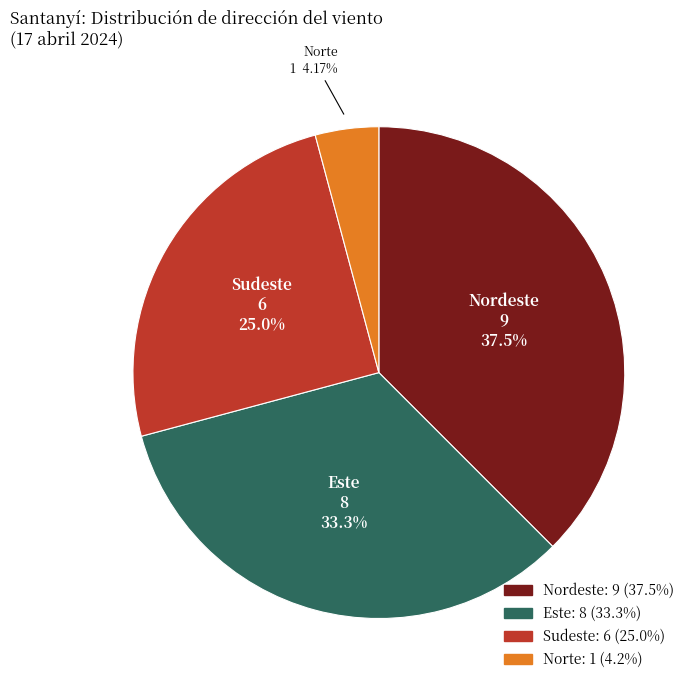

To the nearest percent, what is the difference between the largest and smallest slice percentages?

33%